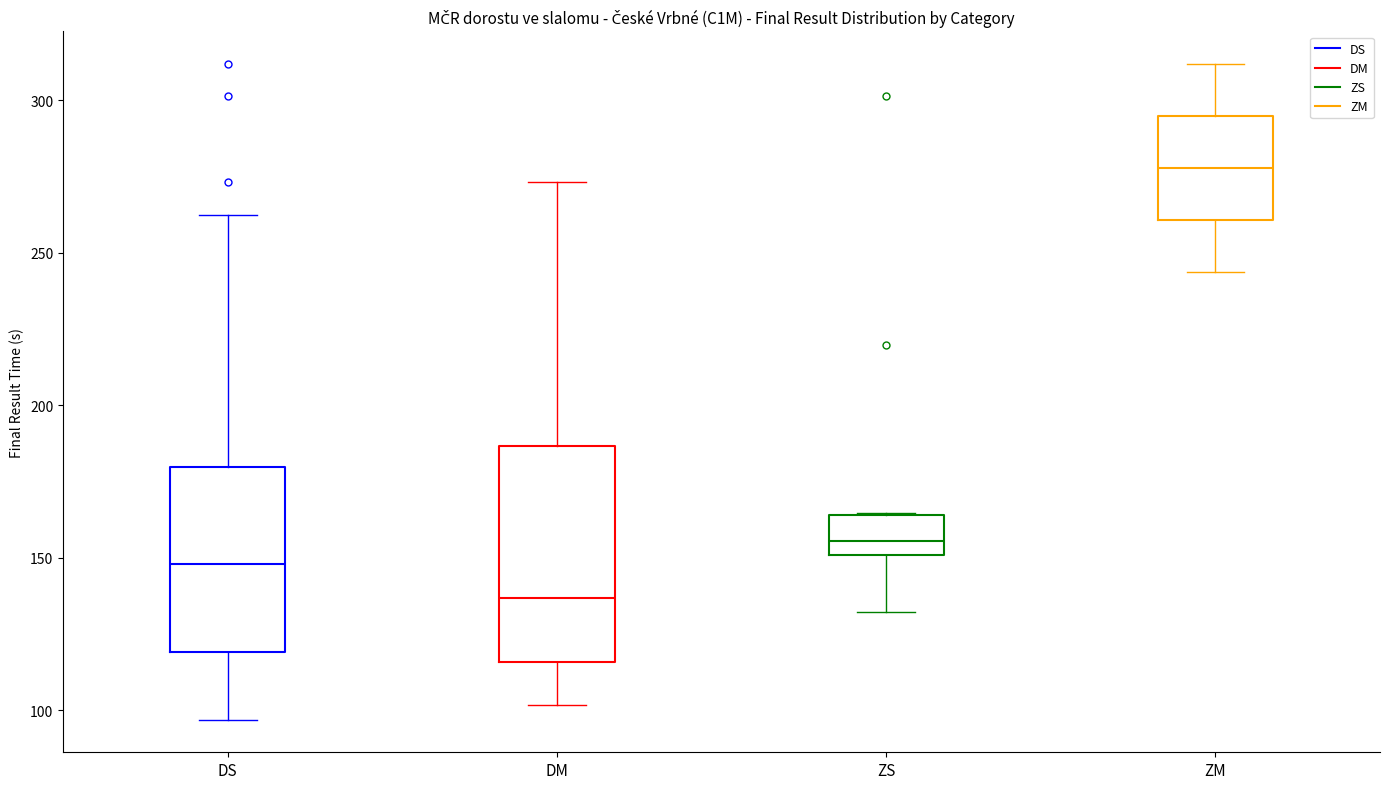

Which box's median line is the highest?

ZM